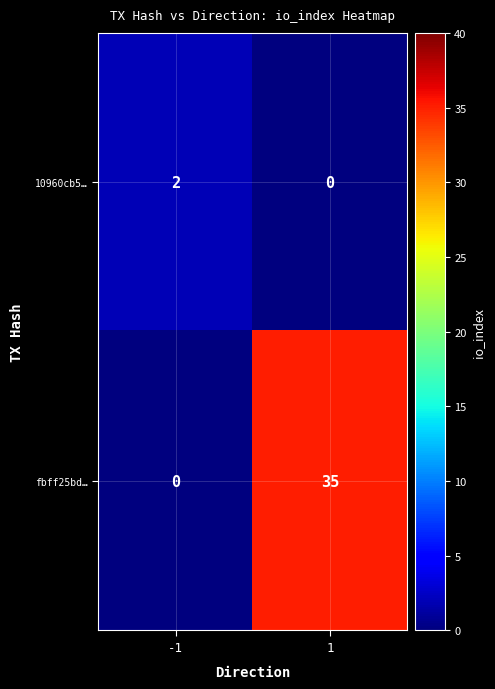

The fbff25bd… series shows -14 at -1. True or false?

False